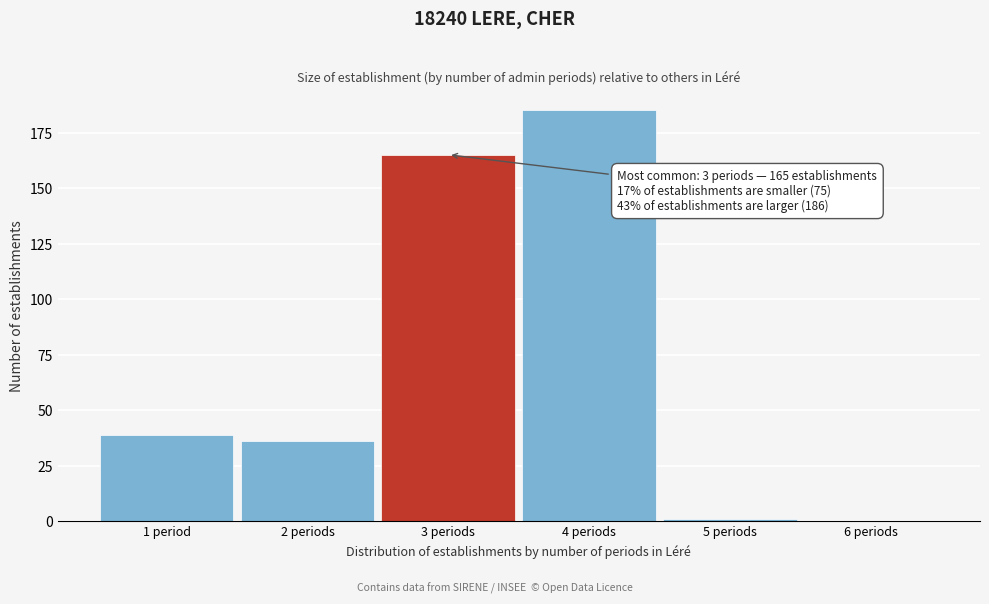

Reading left to right, list all the values displayed in this chart.

1 period=39	2 periods=36	3 periods=165	4 periods=185	5 periods=1	6 periods=0